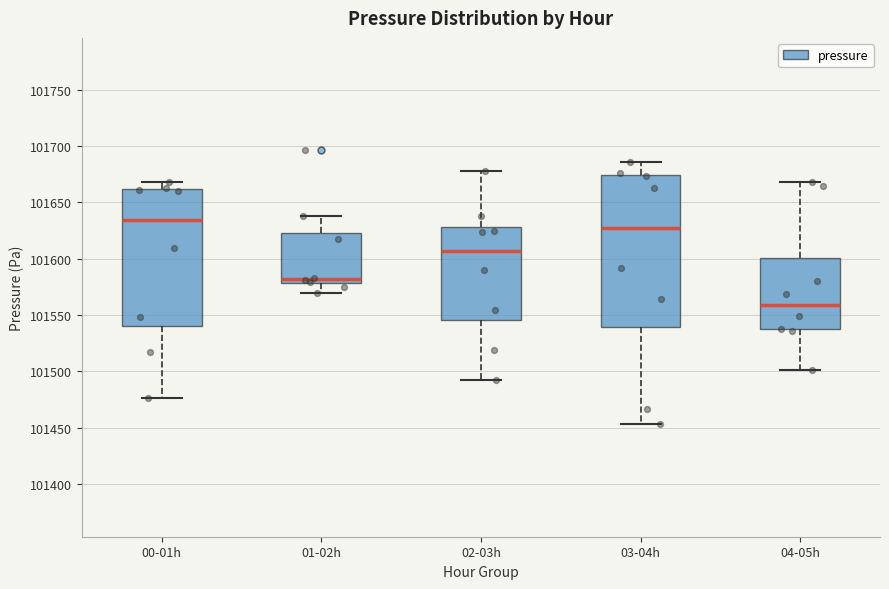

Reading left to right, read every box against the y-axis: the position of its median line, the range the box covers, and the ends of its whiskers. The values are not printed on the chart, so give them approximately, as read against the axis.

00-01h: median 101635, box 101540 to 101660, whiskers 101475 to 101670
01-02h: median 101580 (just above the box's lower edge), box 101580 to 101625, whiskers 101570 to 101640
02-03h: median 101605, box 101545 to 101630, whiskers 101490 to 101680
03-04h: median 101625, box 101540 to 101675, whiskers 101455 to 101685
04-05h: median 101560, box 101535 to 101600, whiskers 101500 to 101670